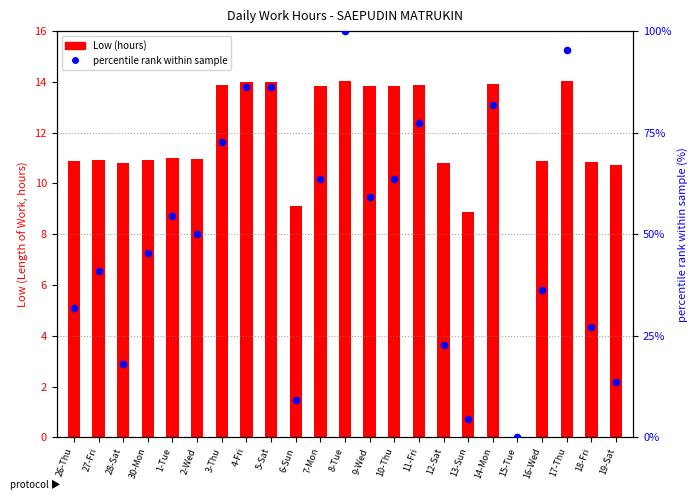

At which category is the sum across all series the highest?

8-Tue